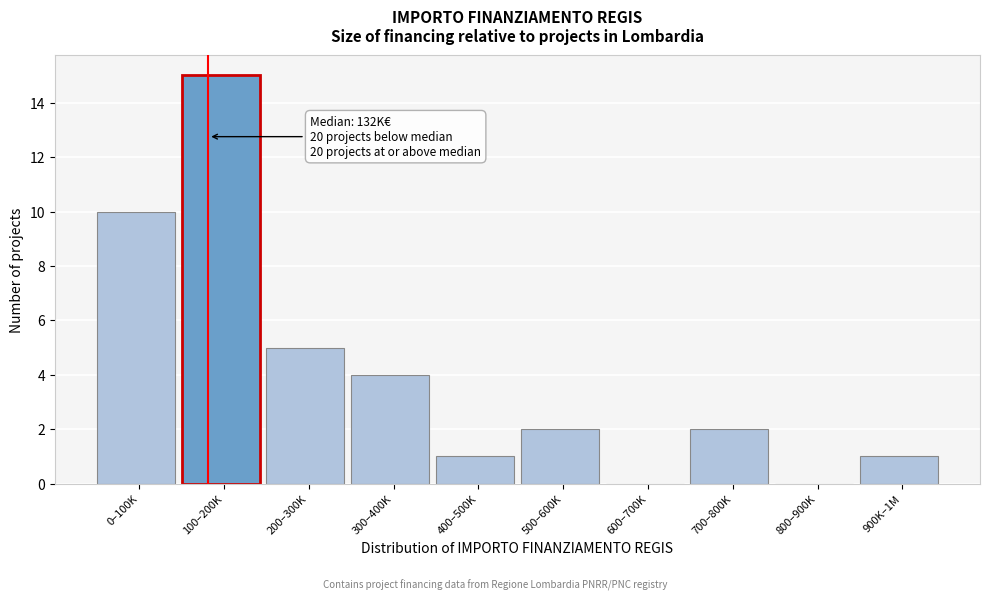

Reading left to right, extract all data points from this chart.

0–100K=10	100–200K=15	200–300K=5	300–400K=4	400–500K=1	500–600K=2	600–700K=0	700–800K=2	800–900K=0	900K–1M=1